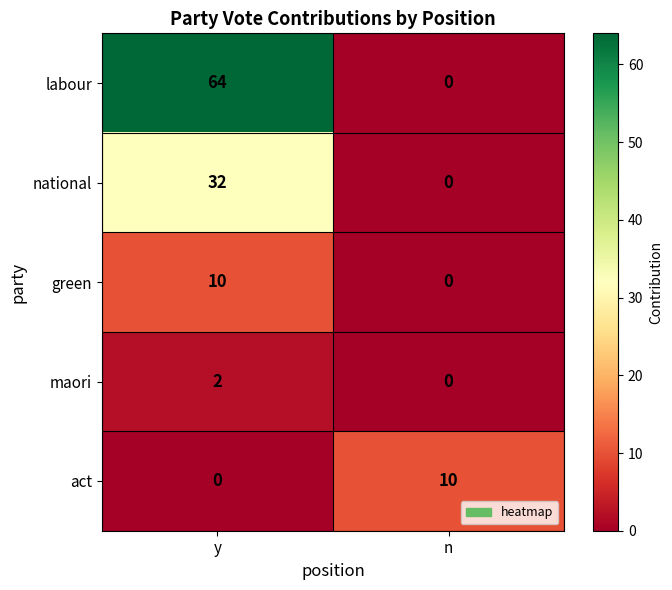

Is it true that national equals 51 at y?

False